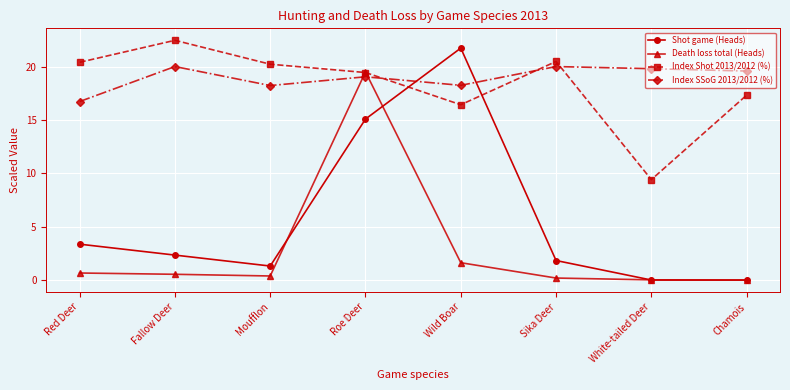

What position from the left is Roe Deer?

4